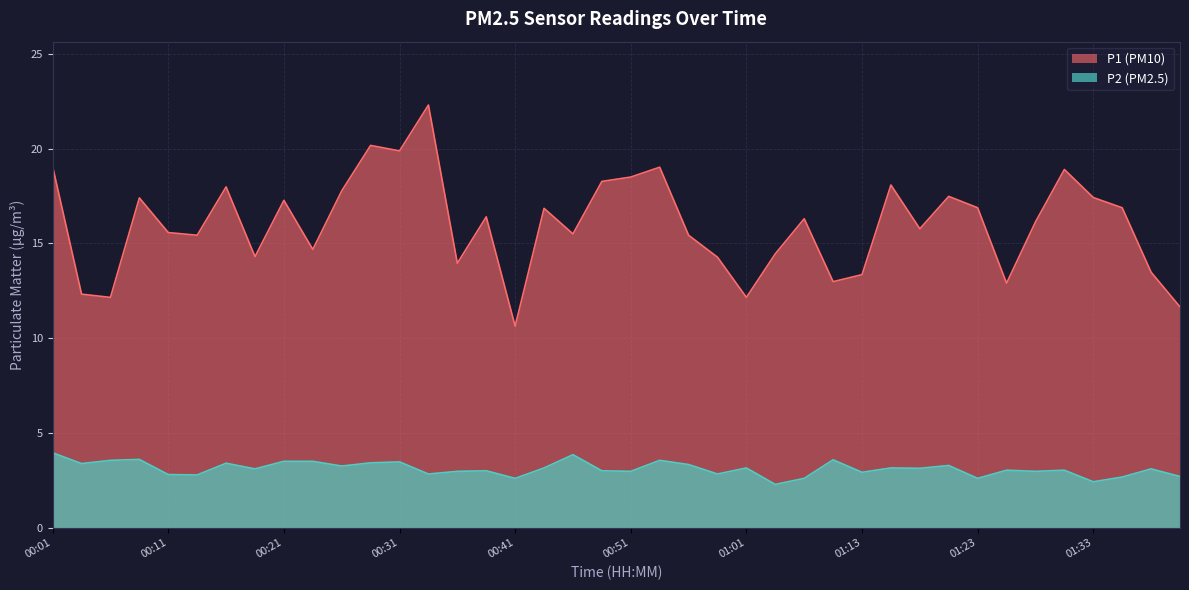

What is the value of the P1 point at the 11th from the left?

17.8